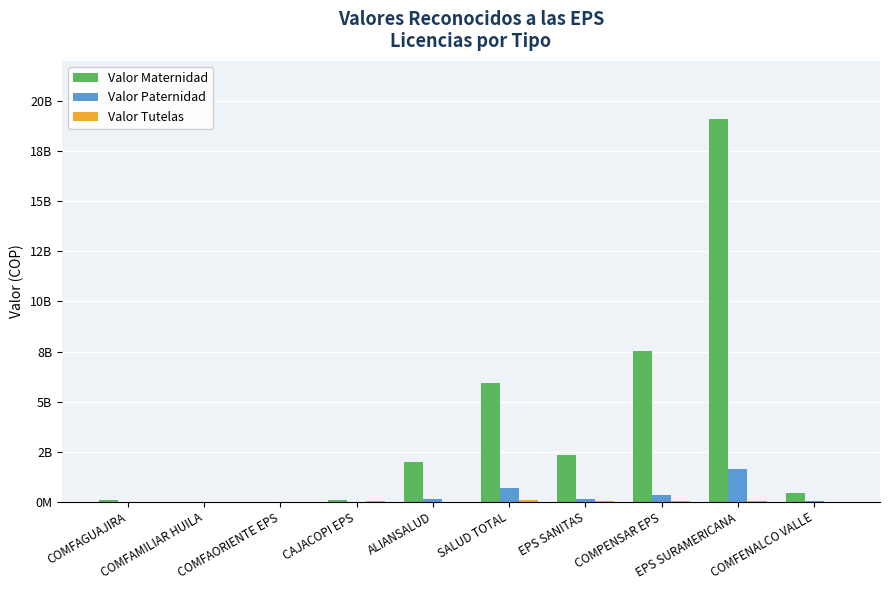

Which has a higher value, COMPENSAR EPS or COMFAMILIAR HUILA?

COMPENSAR EPS